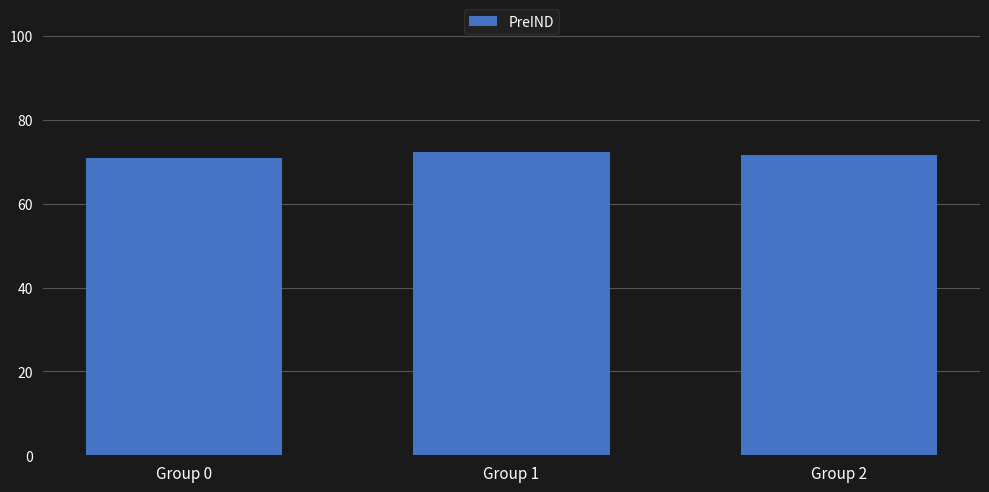

Where does the data first go above 71?

Group 1